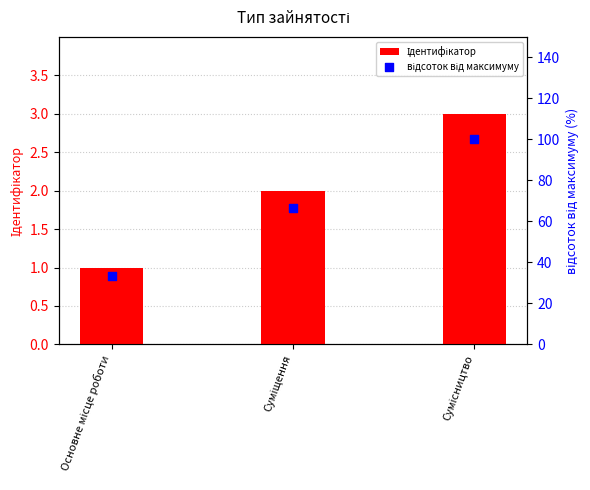

At how many categories does at least one series exceed 41?

2